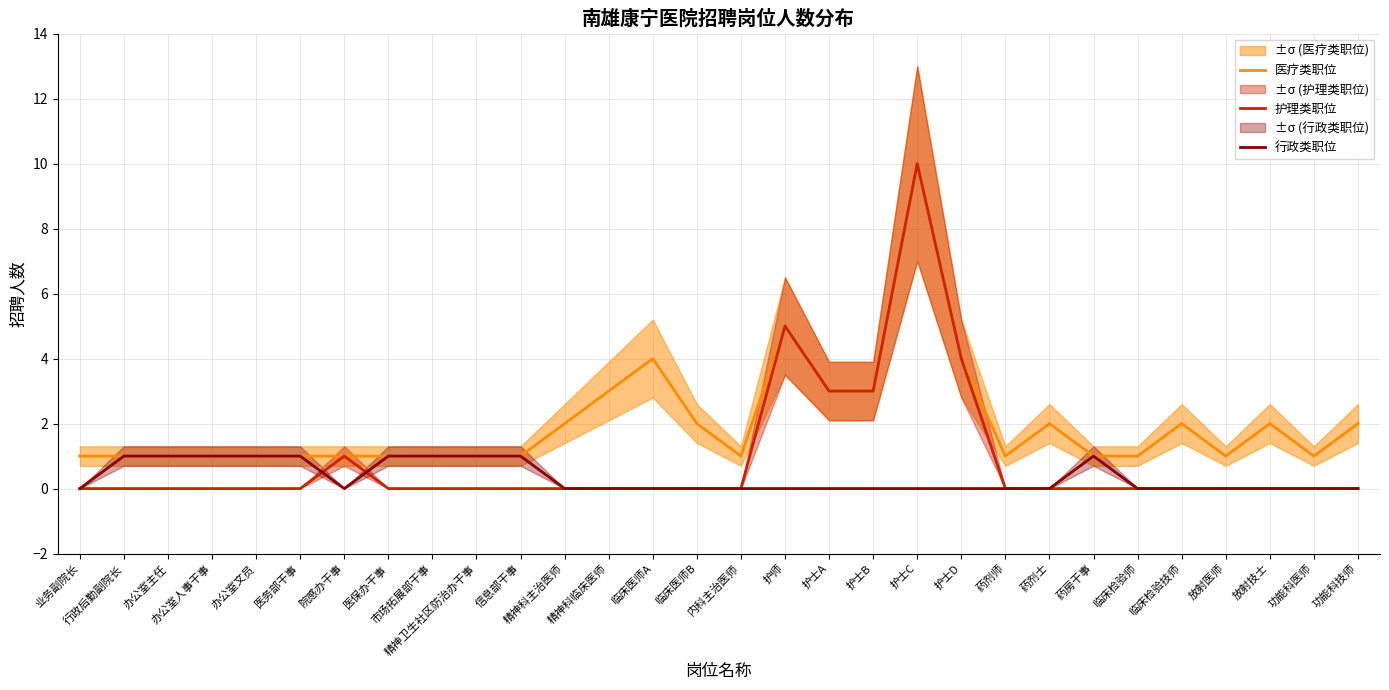

How many lines are shown in the chart?

3